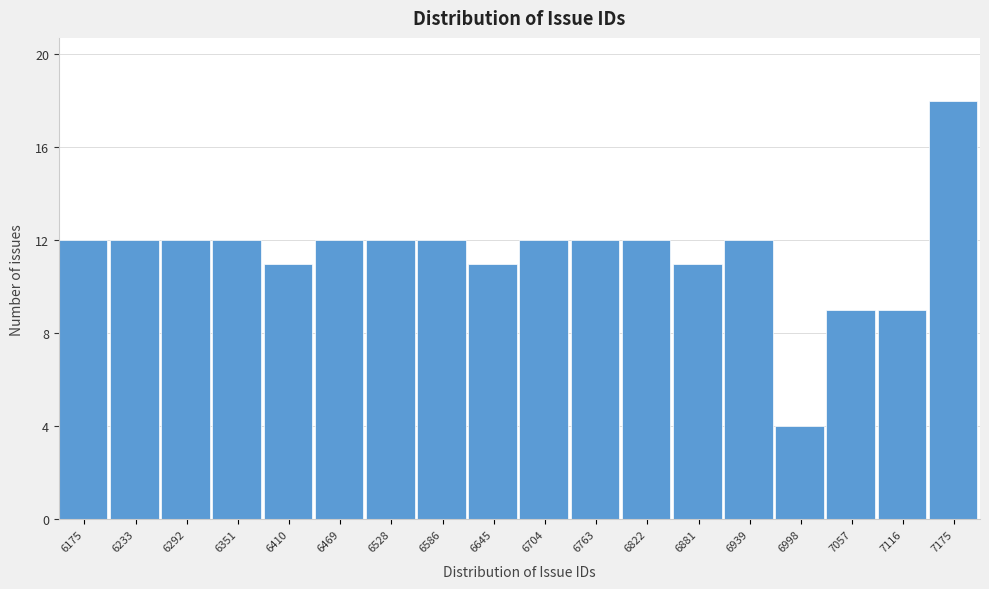

Reading left to right, what are all the values shown in this chart?

12	12	12	12	11	12	12	12	11	12	12	12	11	12	4	9	9	18